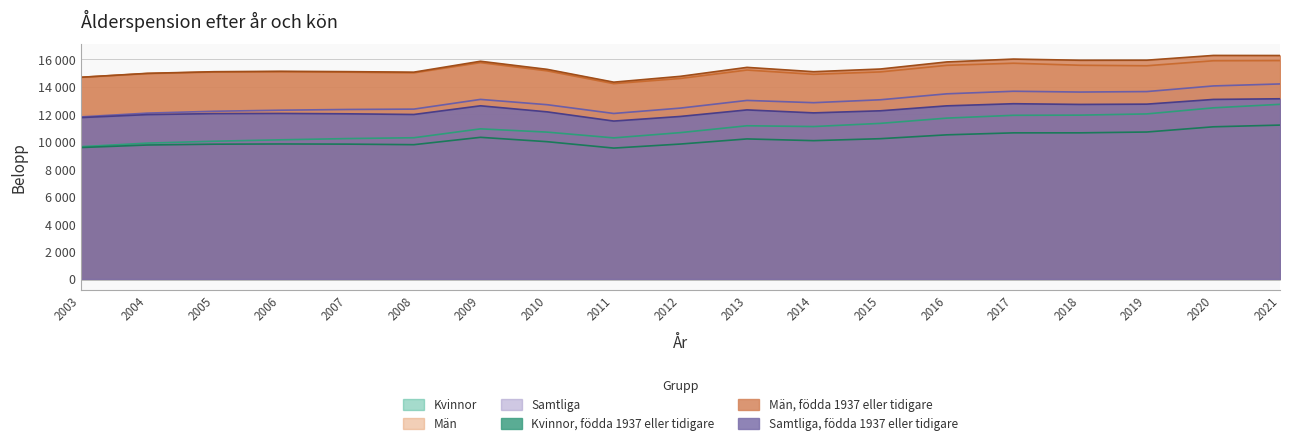

At how many categories does at least one series exceed 13102?

19